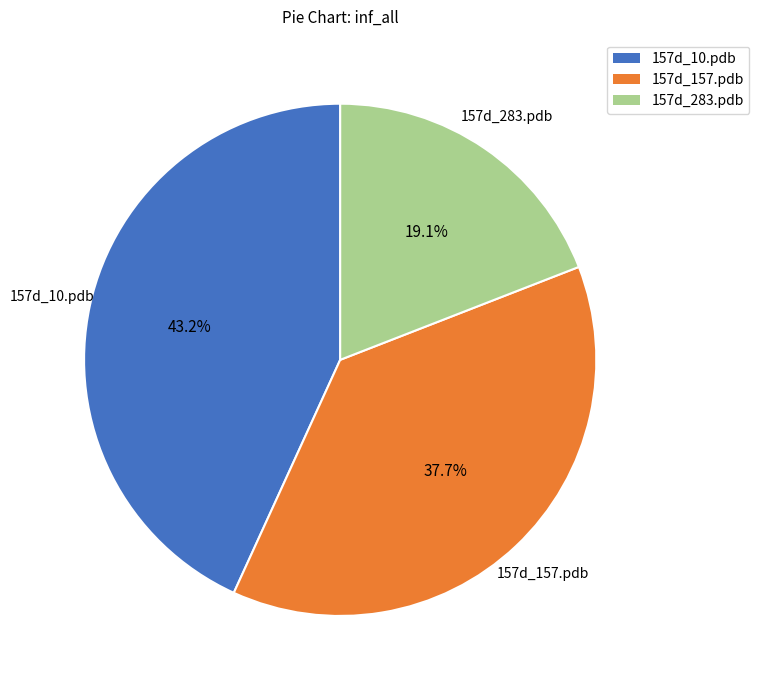

Which slice is the largest?

157d_10.pdb